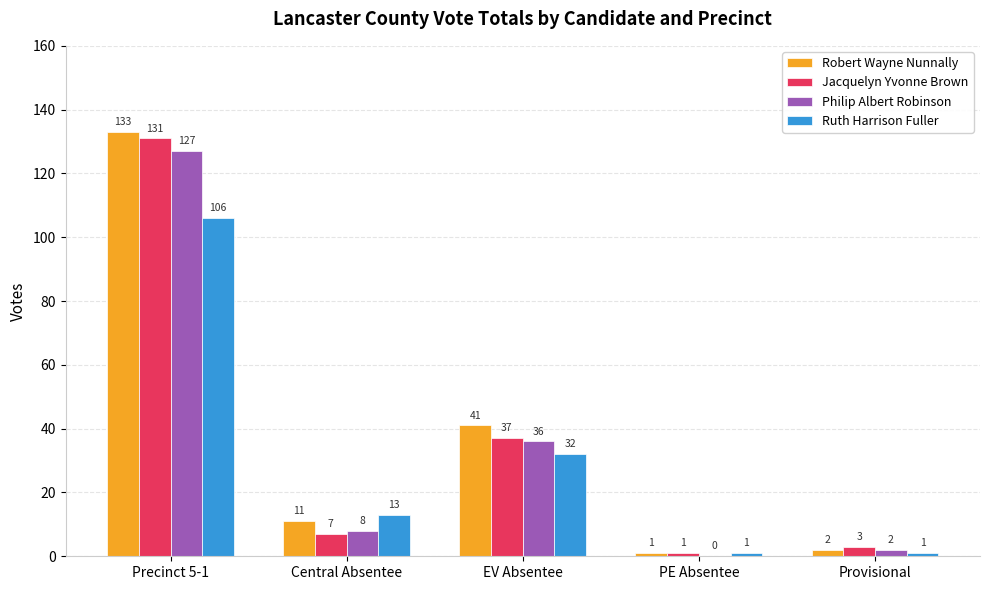

How many data points does each series have?

5